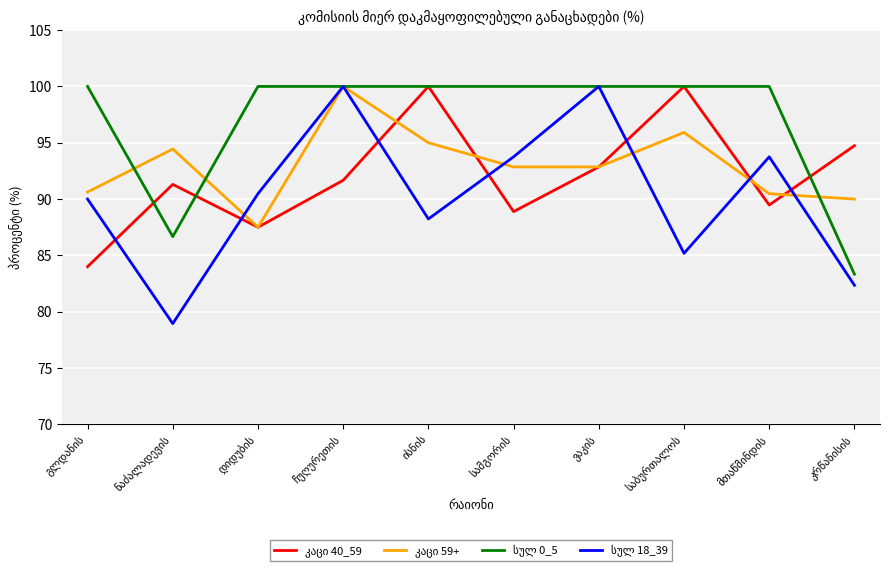

What is the greatest value displayed?

100.0